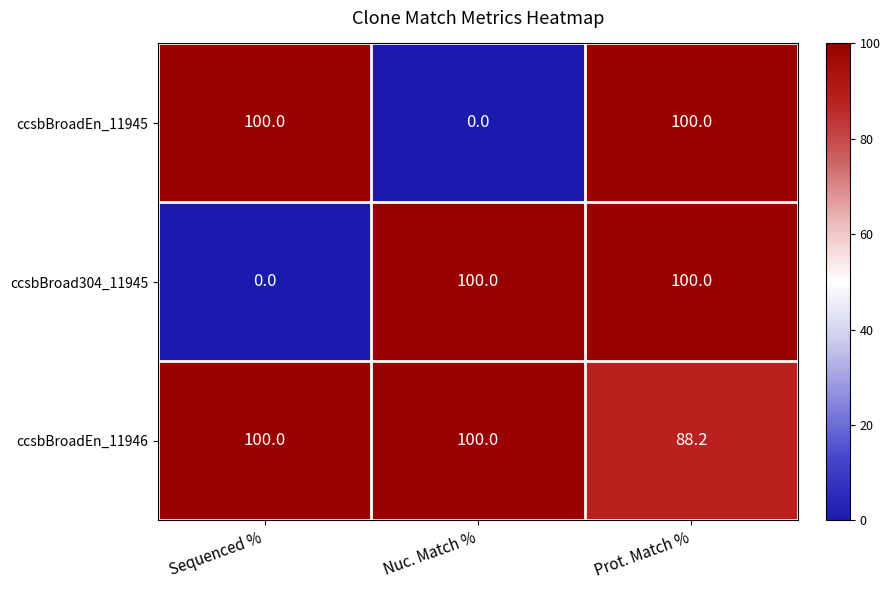

What is the sum of the ccsbBroad304_11945 values at Nuc. Match % and Sequenced %?

100.0